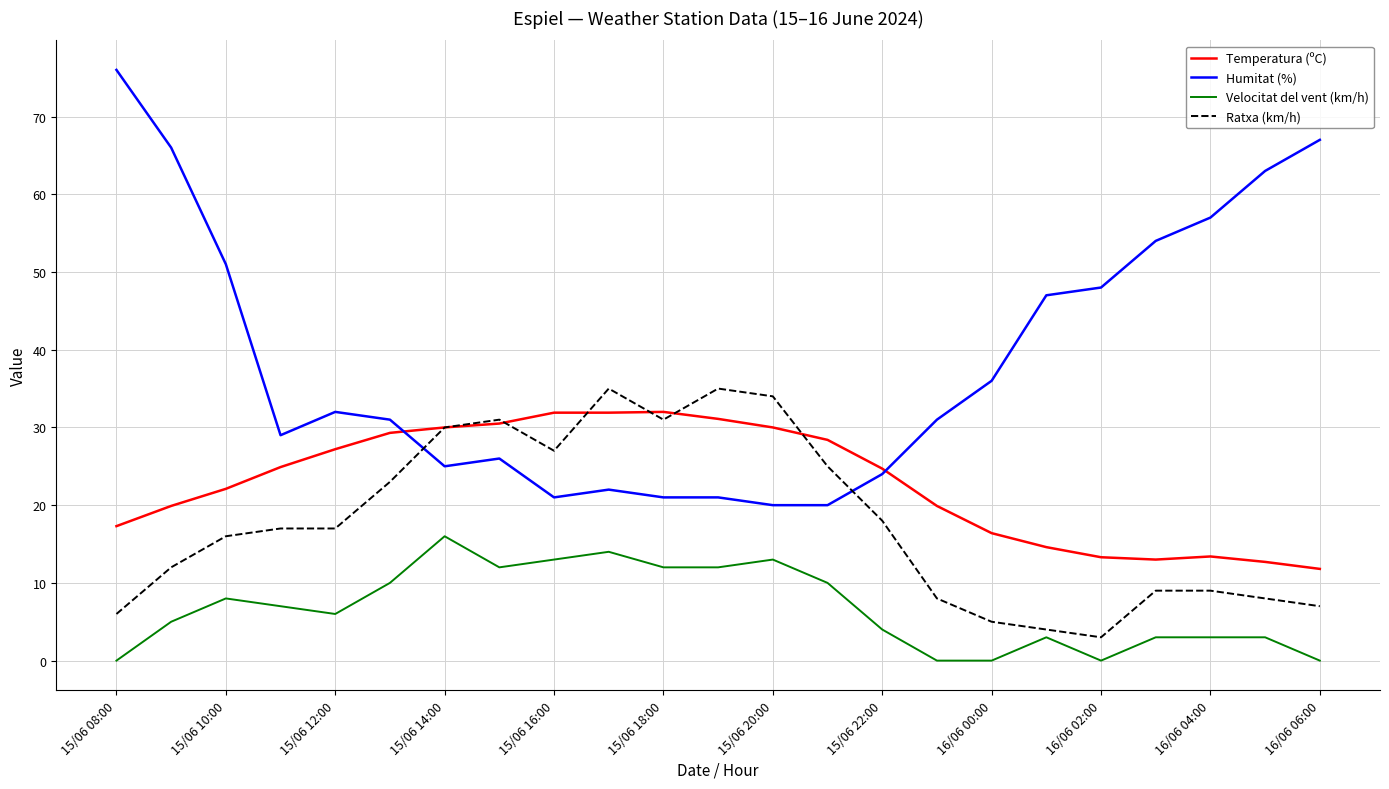

Which series has the largest range (max minus min)?

Humitat (%)